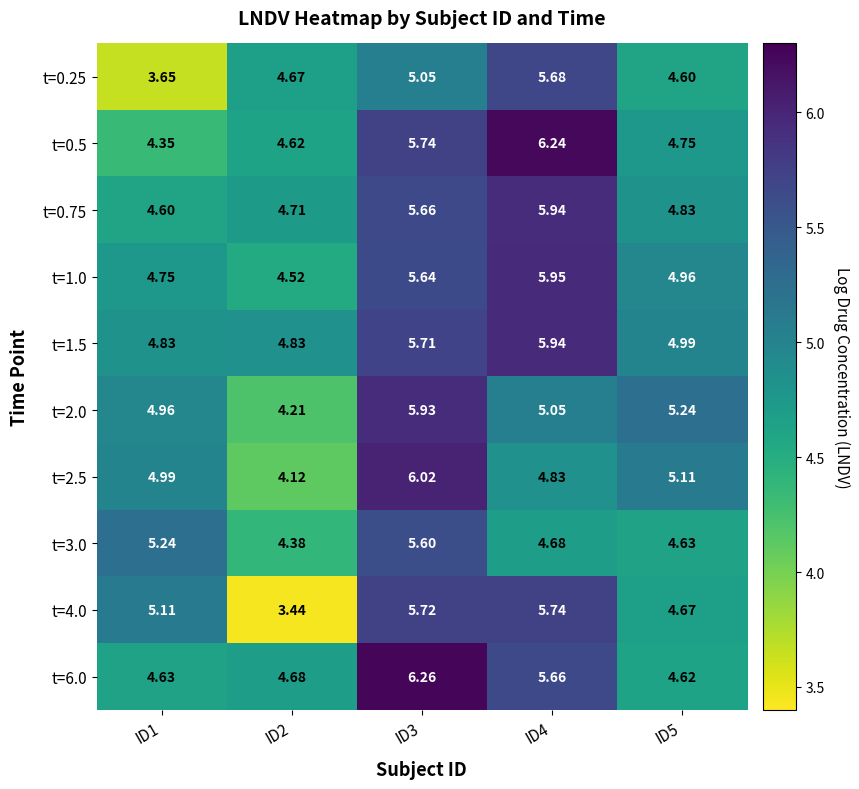

At how many categories does at least one series exceed 6?

2